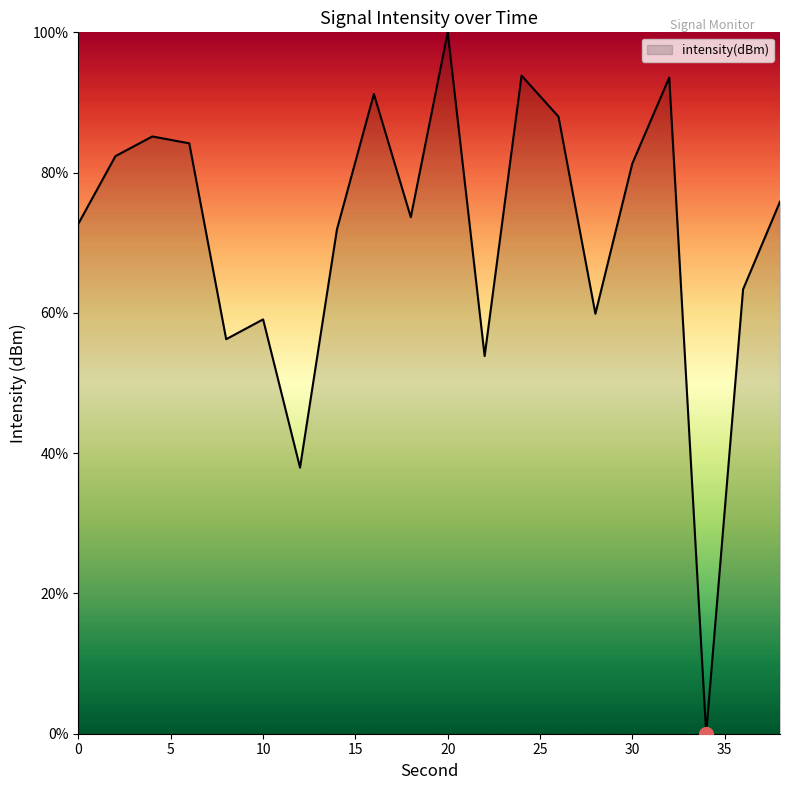

What is the greatest value displayed?

100.0